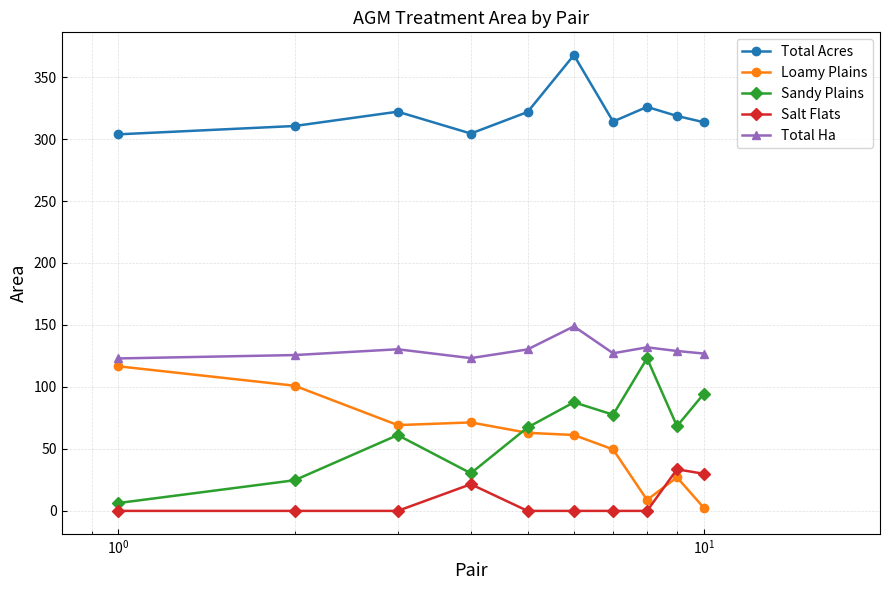

Which series has the largest total across all categories?

Total Acres